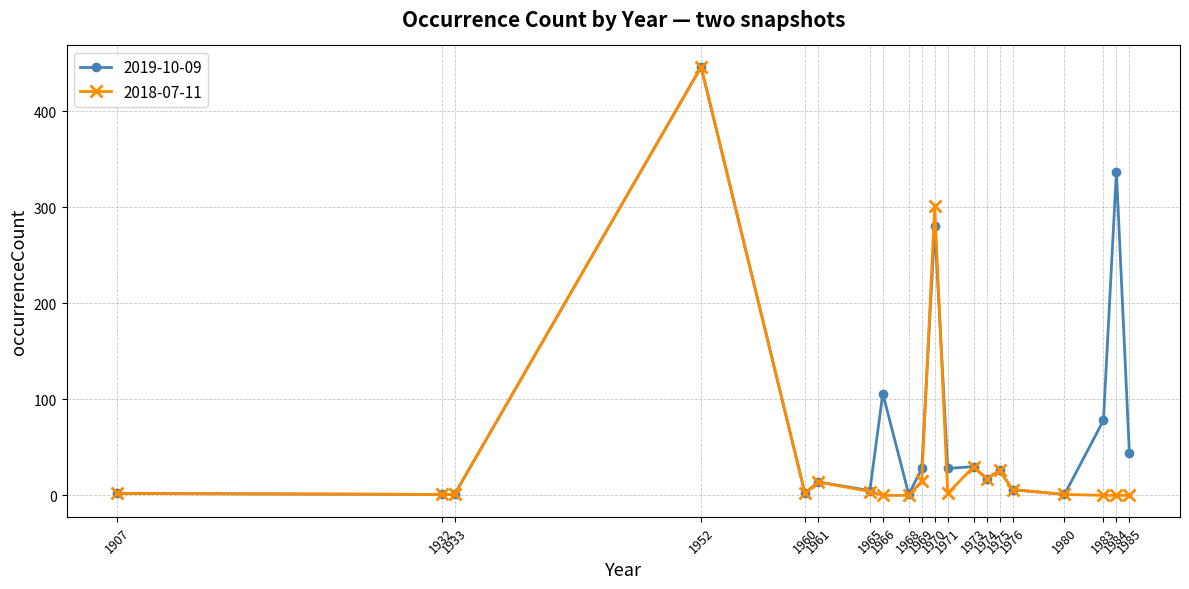

The value of 2019-10-09 at 1984 is 337. True or false?

True